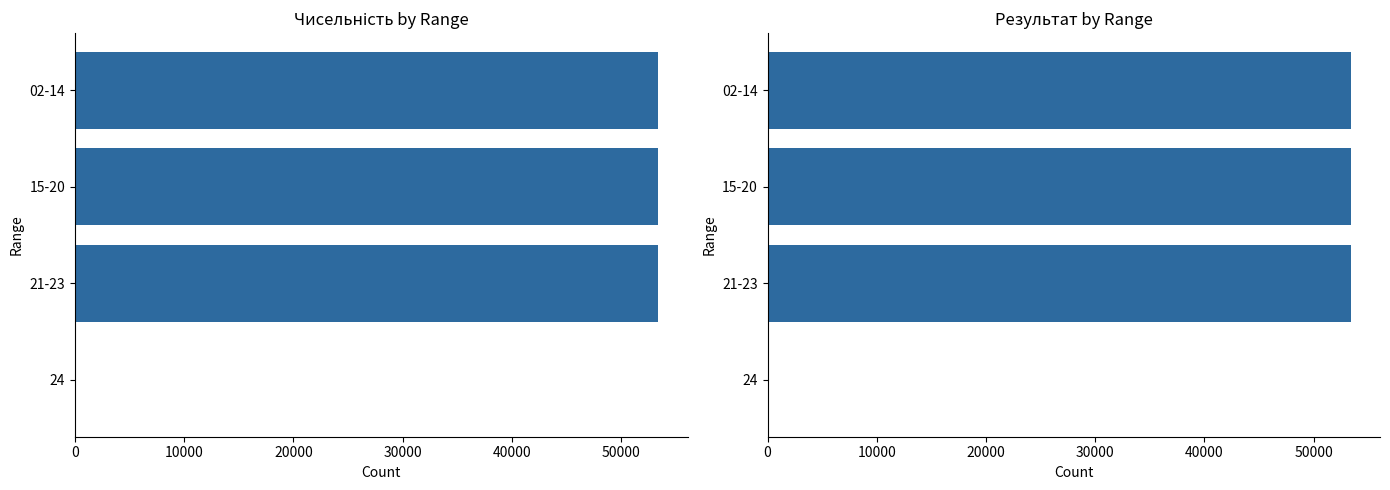

What is the value of the col_5 bar at the 2nd from the left?

53403